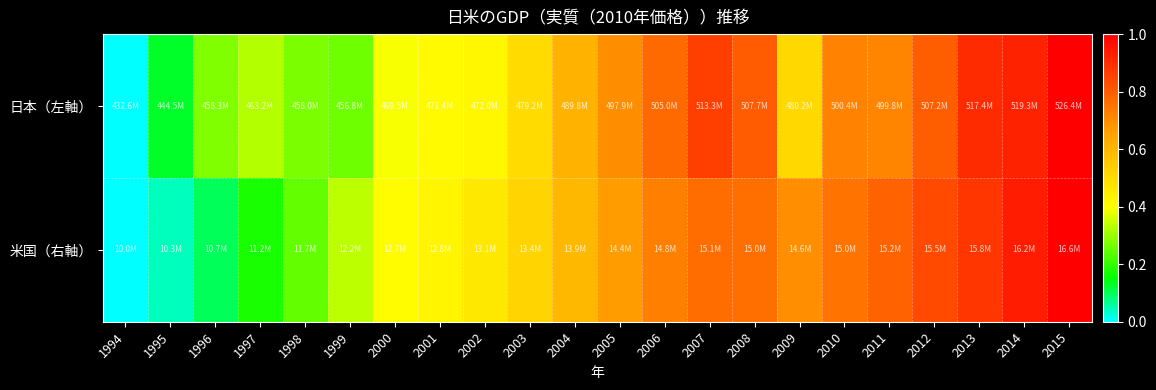

Which series has the largest total across all categories?

日本（左軸）